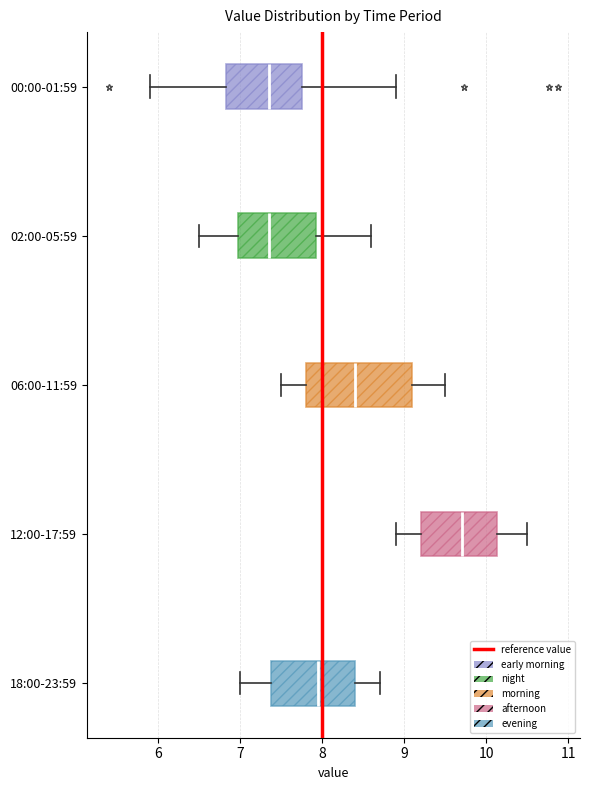

Which box is the widest, from its left edge to its right edge?

06:00-11:59